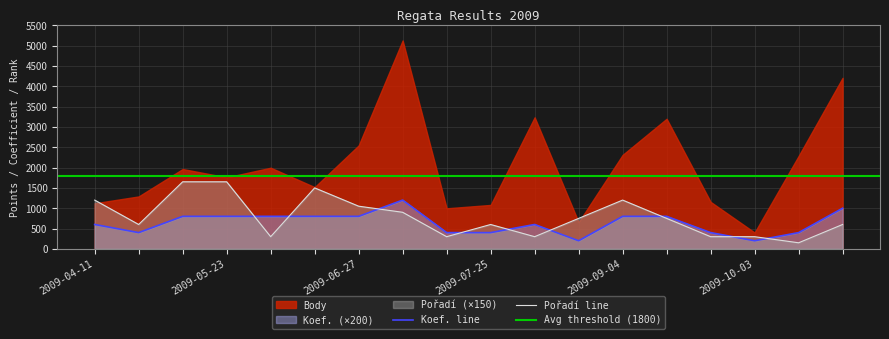

What is the label of the 11th point from the right?

2009-07-03